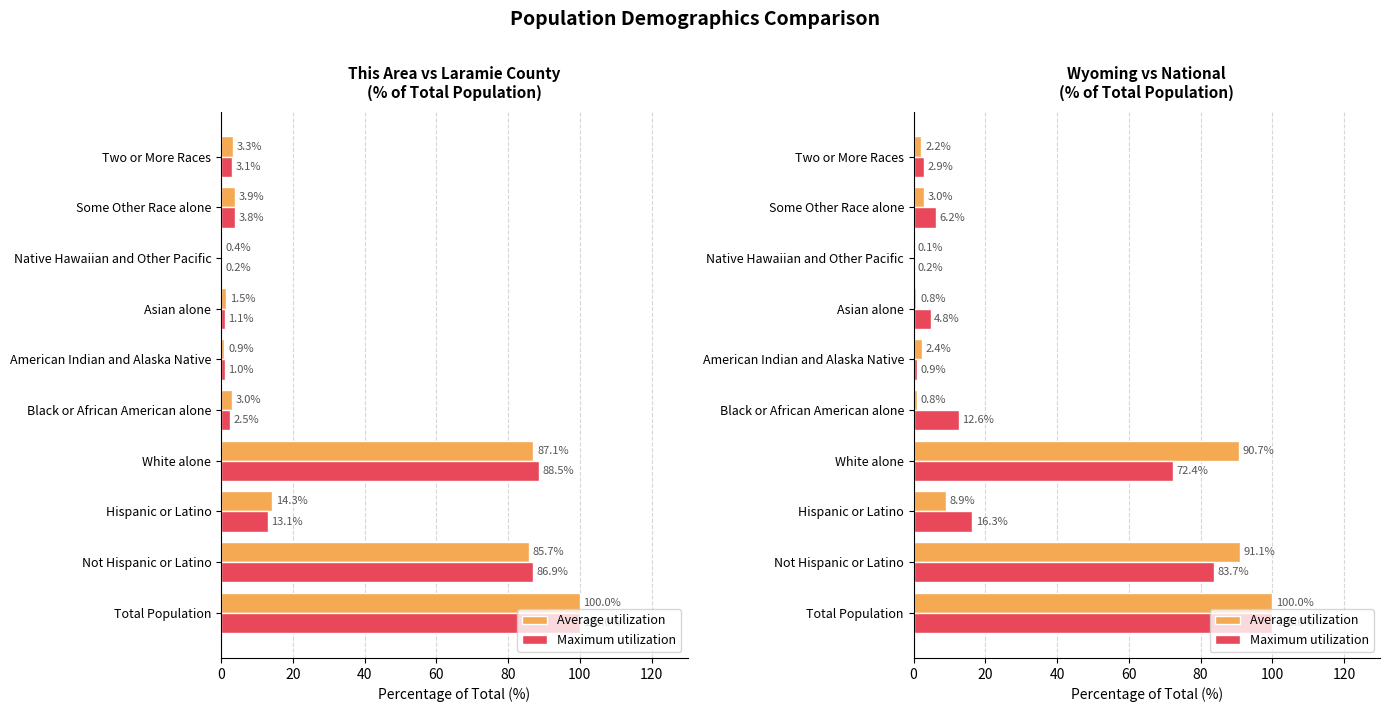

Is it true that Maximum utilization equals 23.1 at White alone?

False